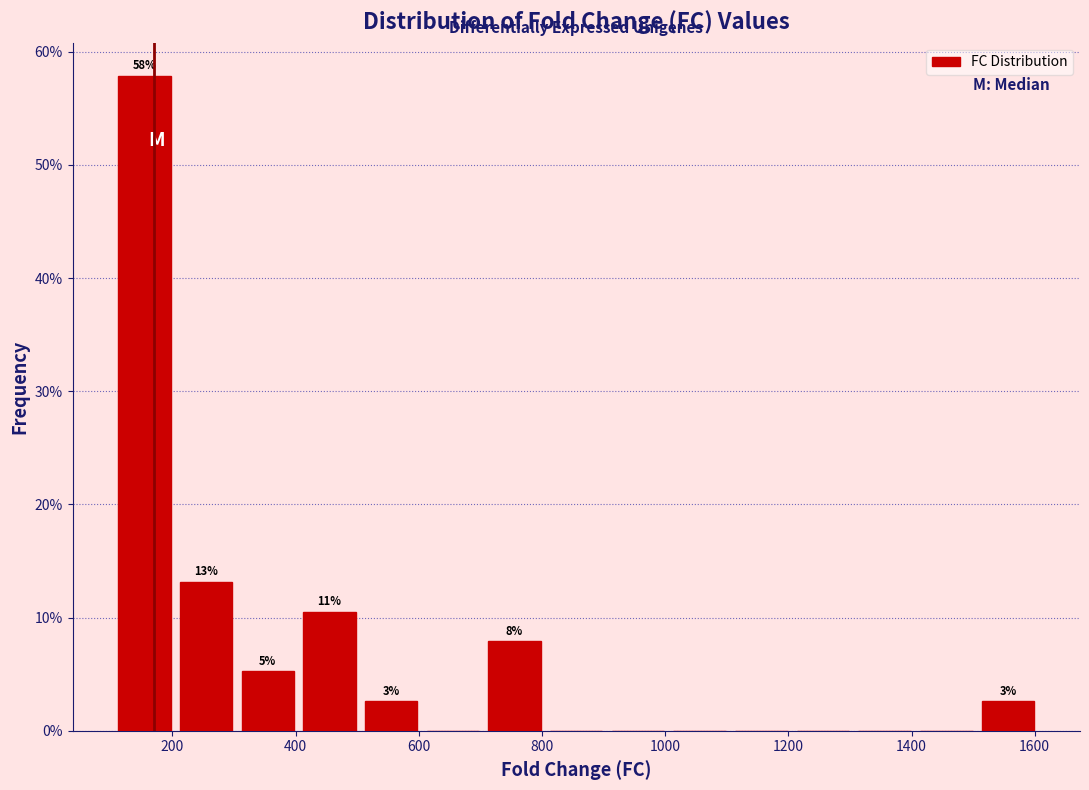

Which range on the x-axis has the tallest bar?

100 to 200